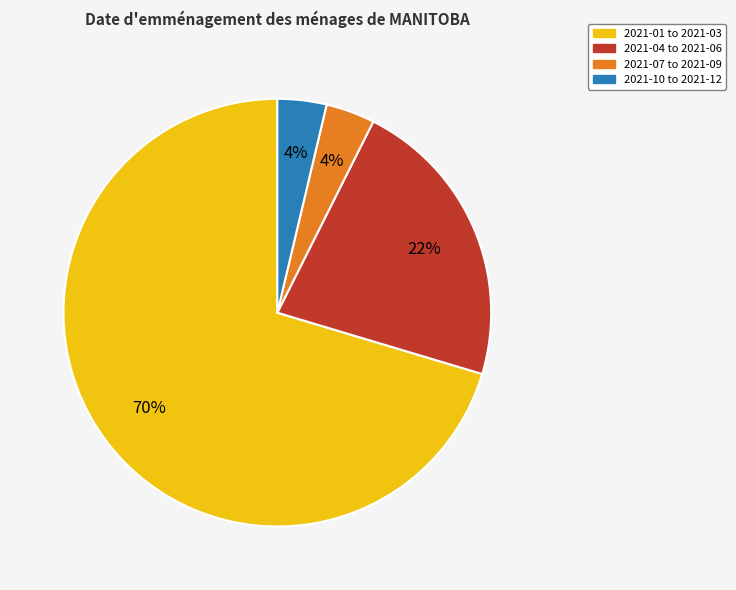

To the nearest percent, what is the combined percentage of 2021-01 to 2021-03 and 2021-07 to 2021-09?

74%